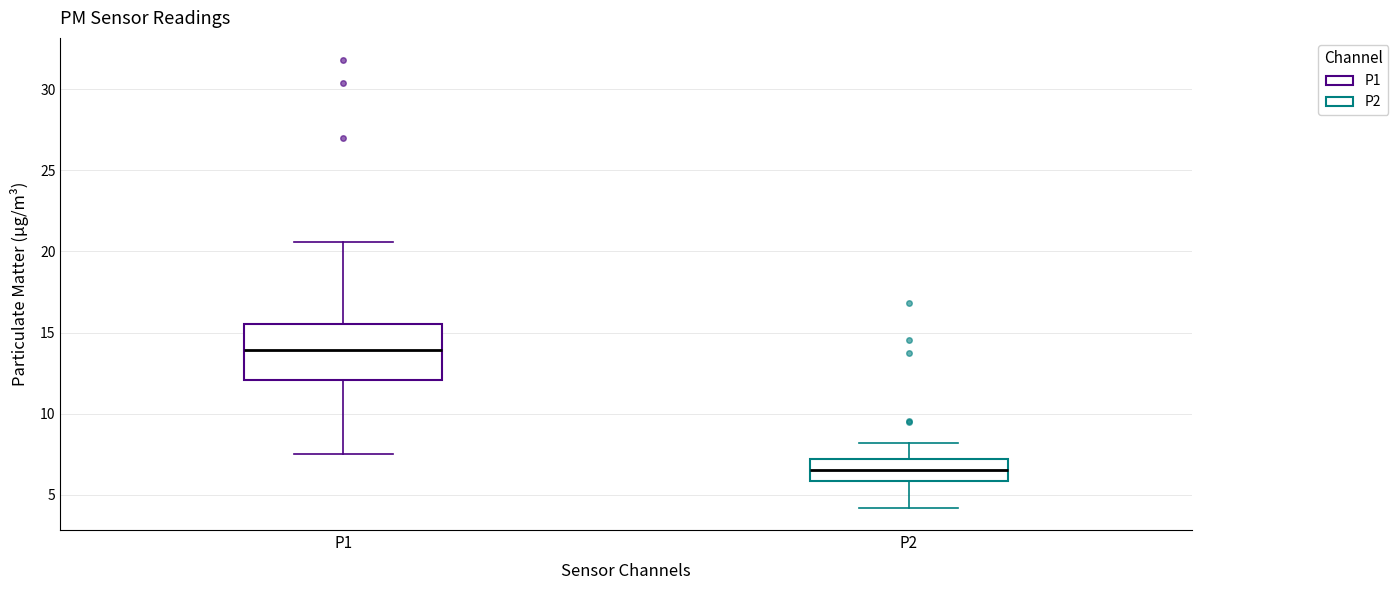

Which box is the tallest, from its lower edge to its upper edge?

P1